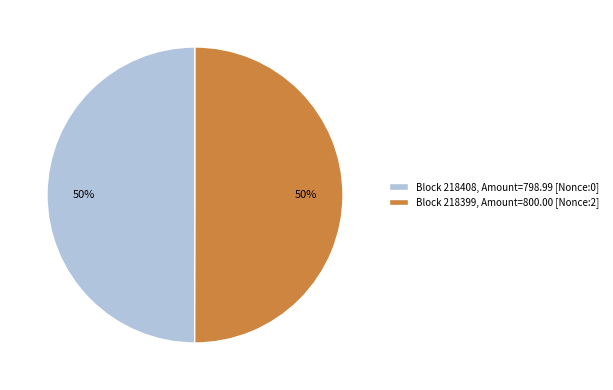

Is the sum of Block 218399, Amount=800.00 [Nonce:2] and Block 218408, Amount=798.99 [Nonce:0] greater than half?

Yes